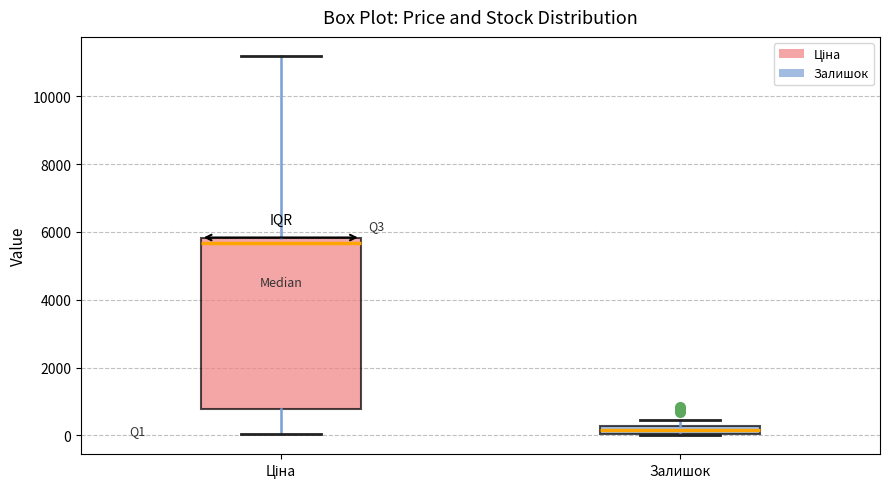

Where is the lower edge of the box for Ціна on the y-axis? The values are not printed on the chart, so give them approximately, as read against the axis.

800